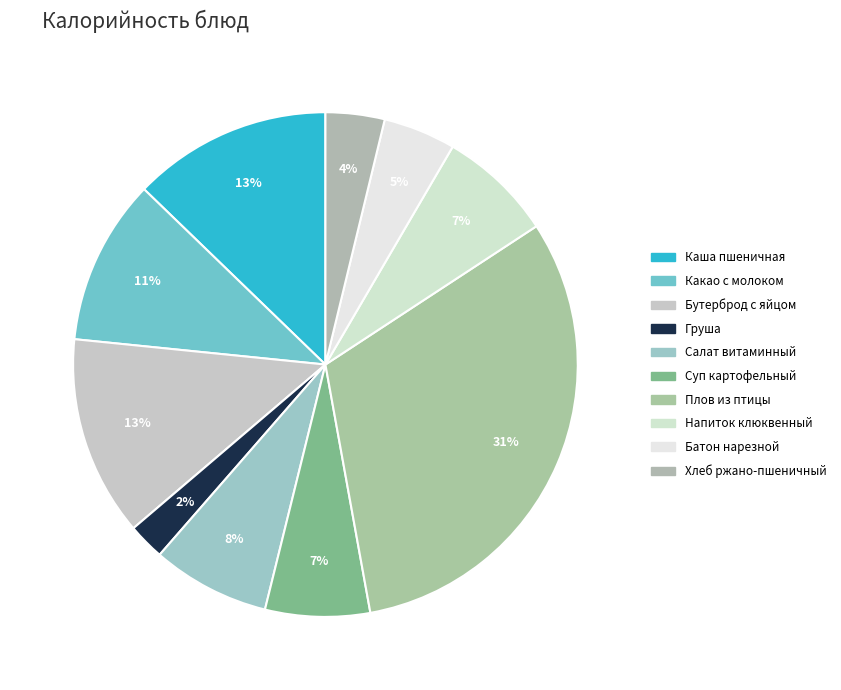

Which slice is the smallest?

Груша